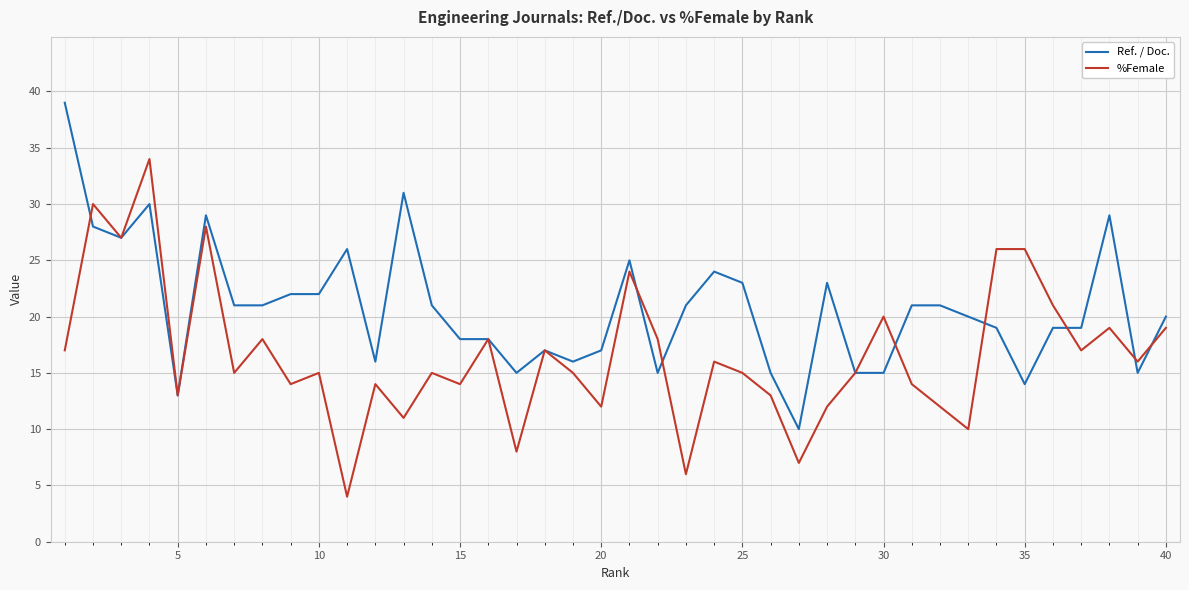

How many lines are shown in the chart?

2